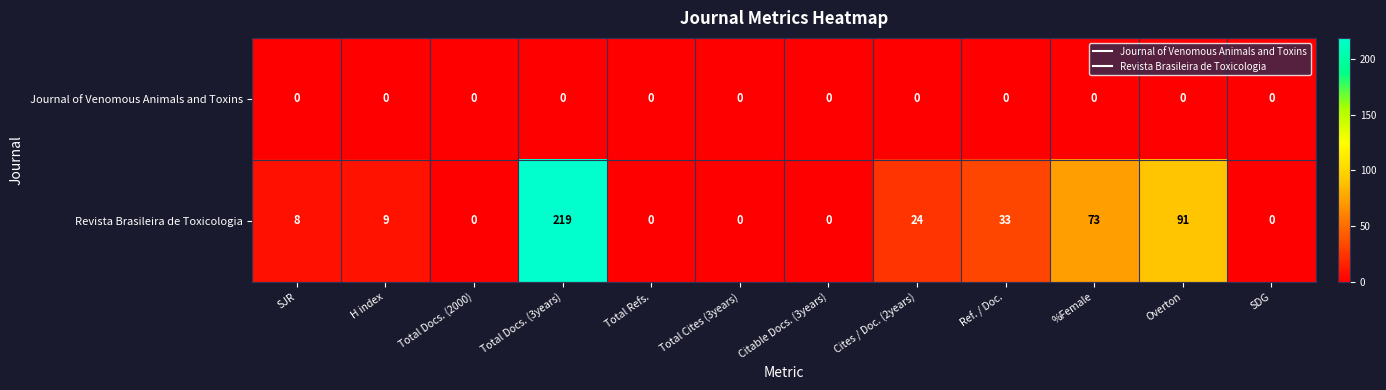

What is the spread (max minus min) of values at SJR?

8